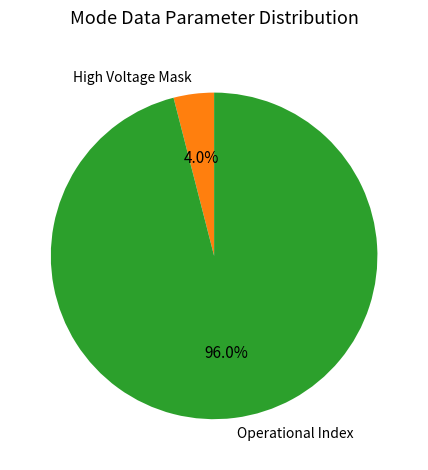

What is the largest slice in the pie chart?

Operational Index